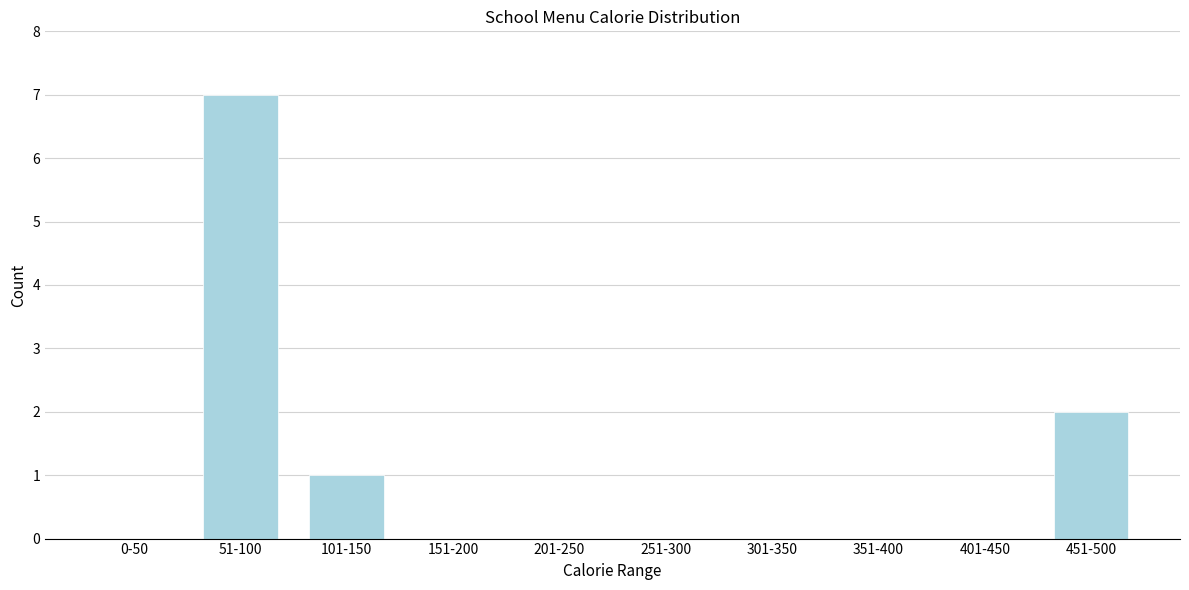

Reading right to left, transcribe all the data shown in this chart.

451-500=2	401-450=0	351-400=0	301-350=0	251-300=0	201-250=0	151-200=0	101-150=1	51-100=7	0-50=0